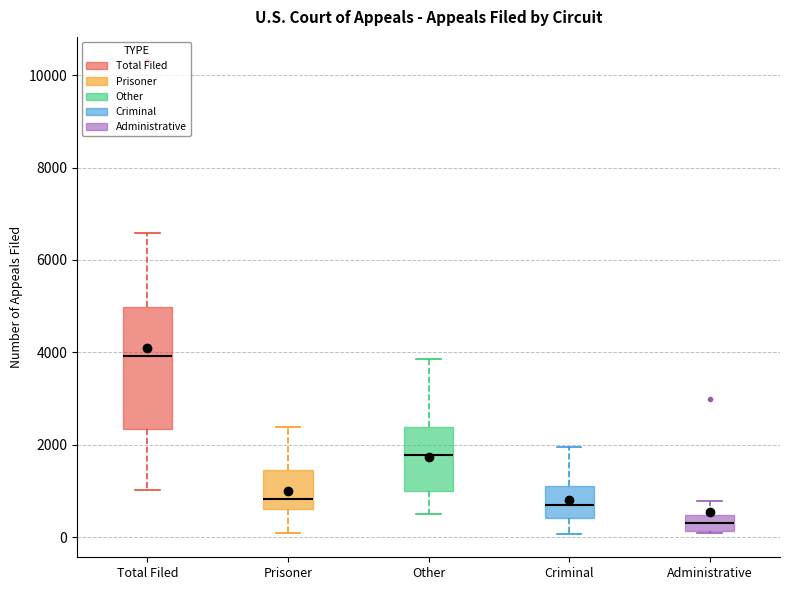

Comparing the boxes themselves (not the whiskers), which one is the tallest?

Total Filed